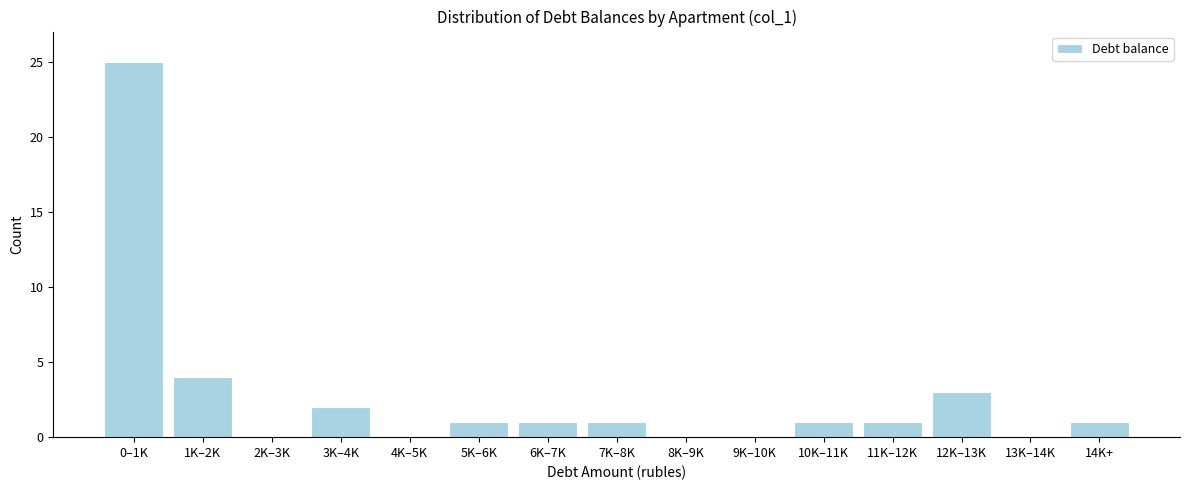

Reading left to right, list all the values displayed in this chart.

0–1K=25	1K–2K=4	2K–3K=0	3K–4K=2	4K–5K=0	5K–6K=1	6K–7K=1	7K–8K=1	8K–9K=0	9K–10K=0	10K–11K=1	11K–12K=1	12K–13K=3	13K–14K=0	14K+=1